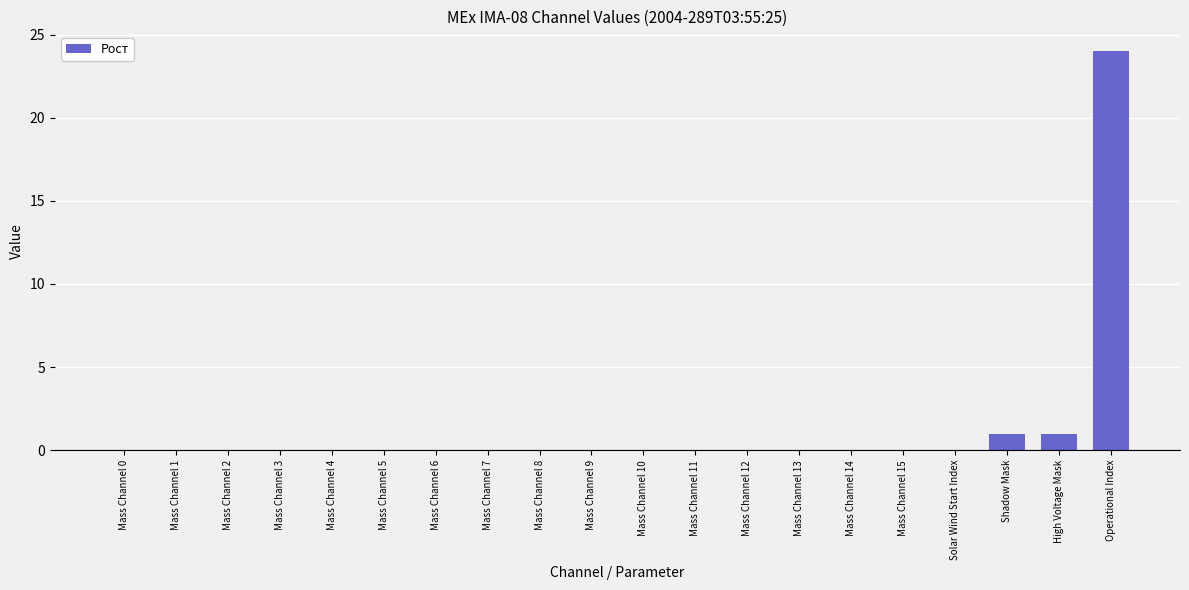

Which has a higher value, Mass Channel 7 or Shadow Mask?

Shadow Mask